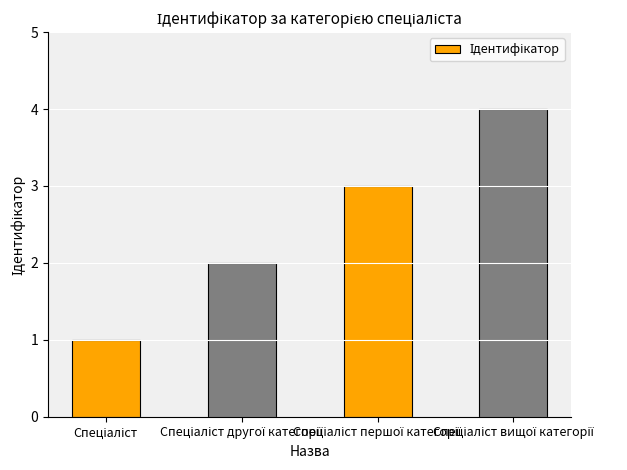

What is the sum of all values?

10